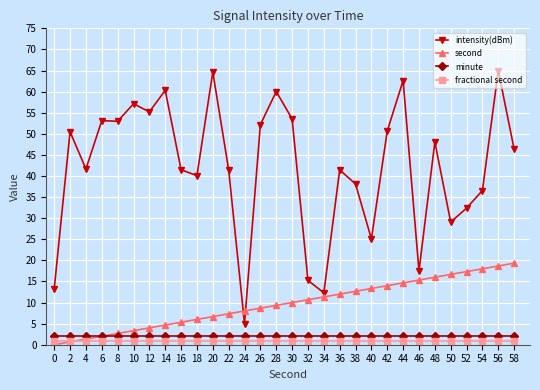

What is the lowest value of the minute series?

2.0